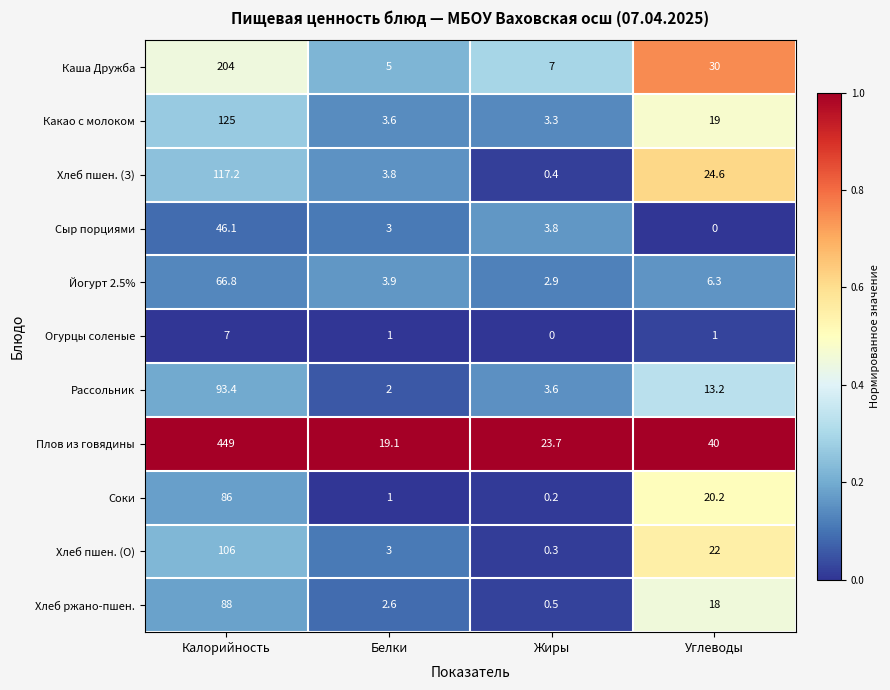

What is the greatest value displayed?

449.0